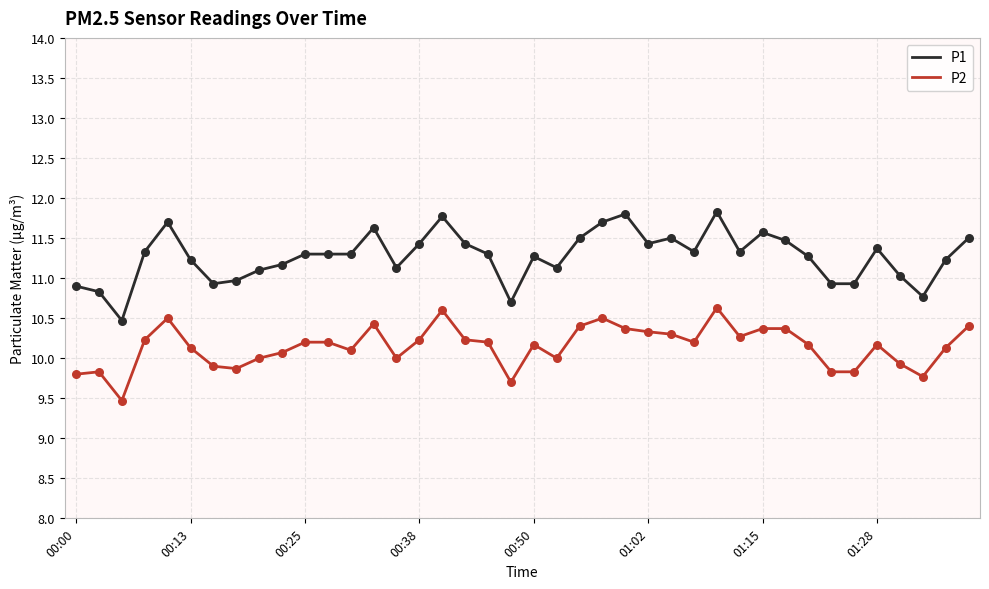

List the series in order of their peak value, lowest first.

P2, P1